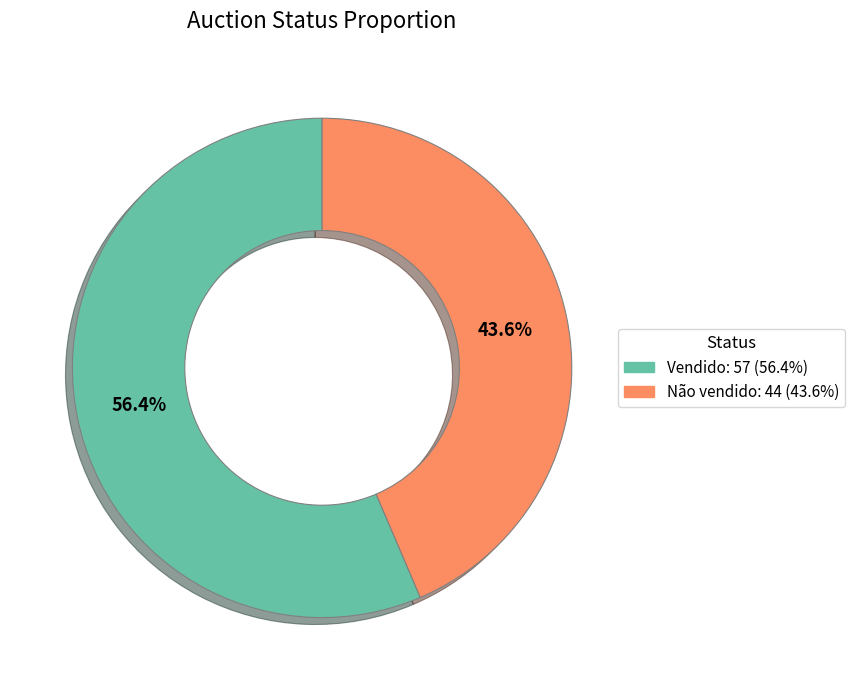

Is it true that Não vendido is 44% of the pie?

True